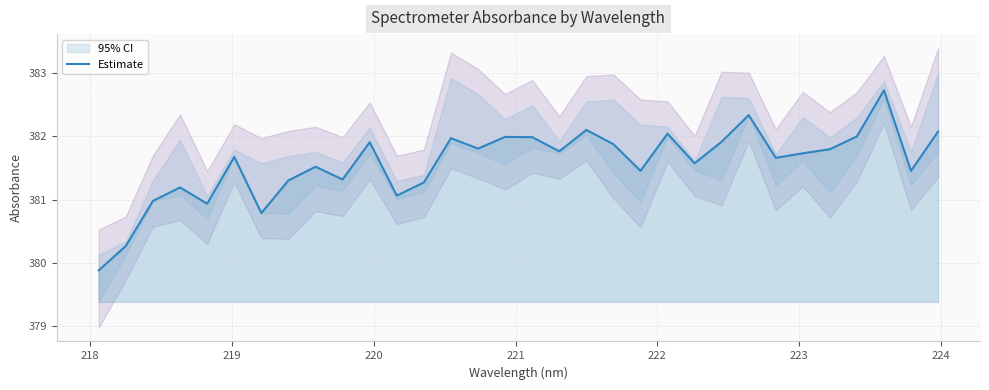

What is the minimum value shown in the chart?

379.9